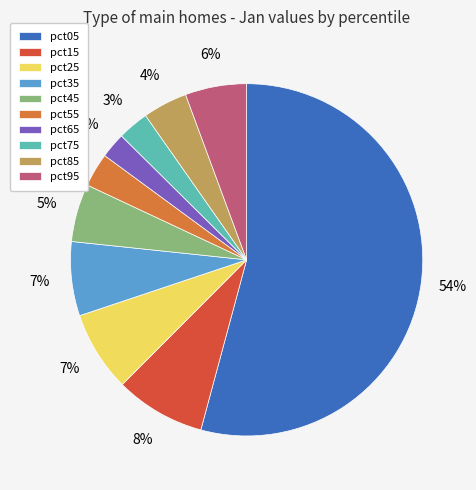

True or false: pct35 accounts for 7% of the total.

True